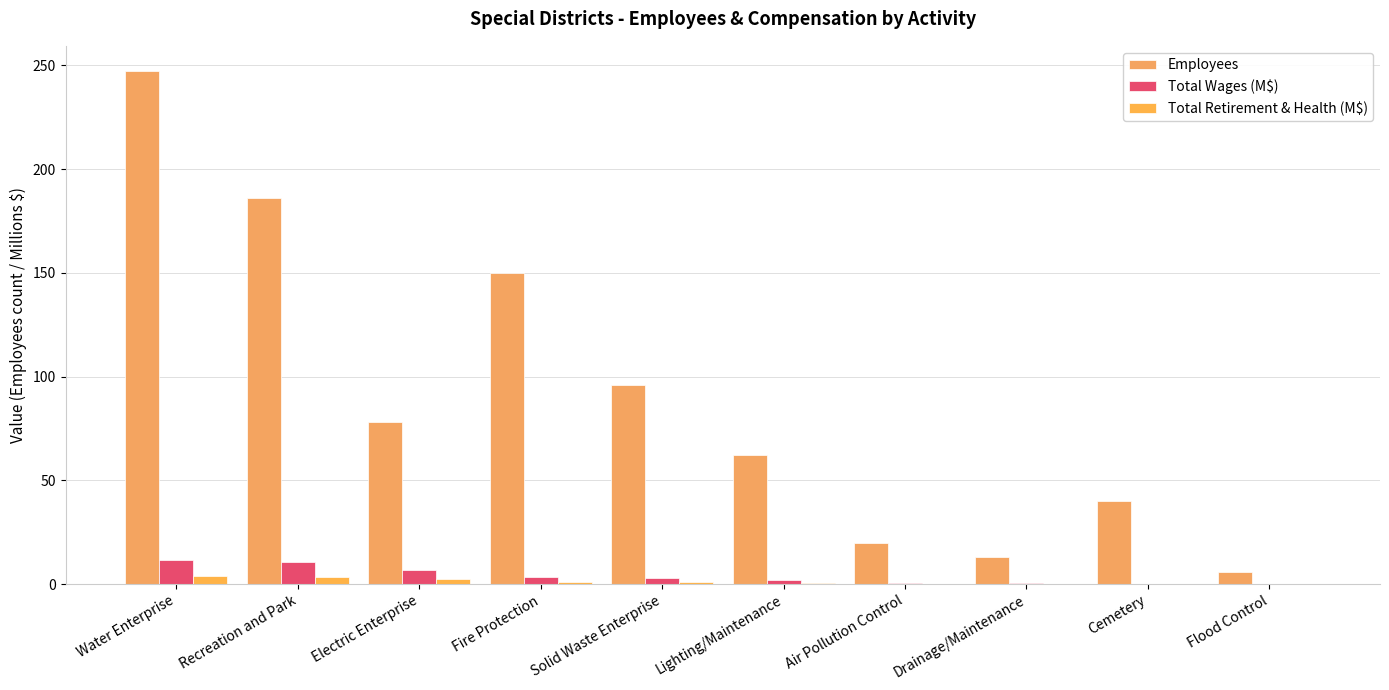

At which label does Total Retirement & Health (M$) reach its minimum?

Cemetery